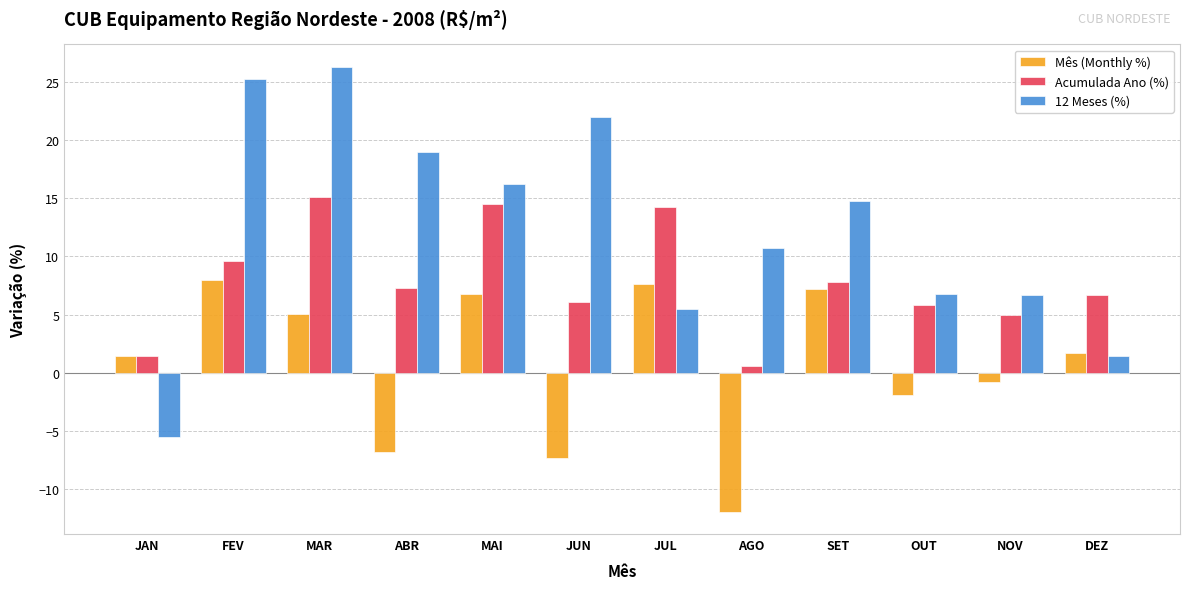

What is the sum of the 12 Meses (%) values at MAI and NOV?

22.9